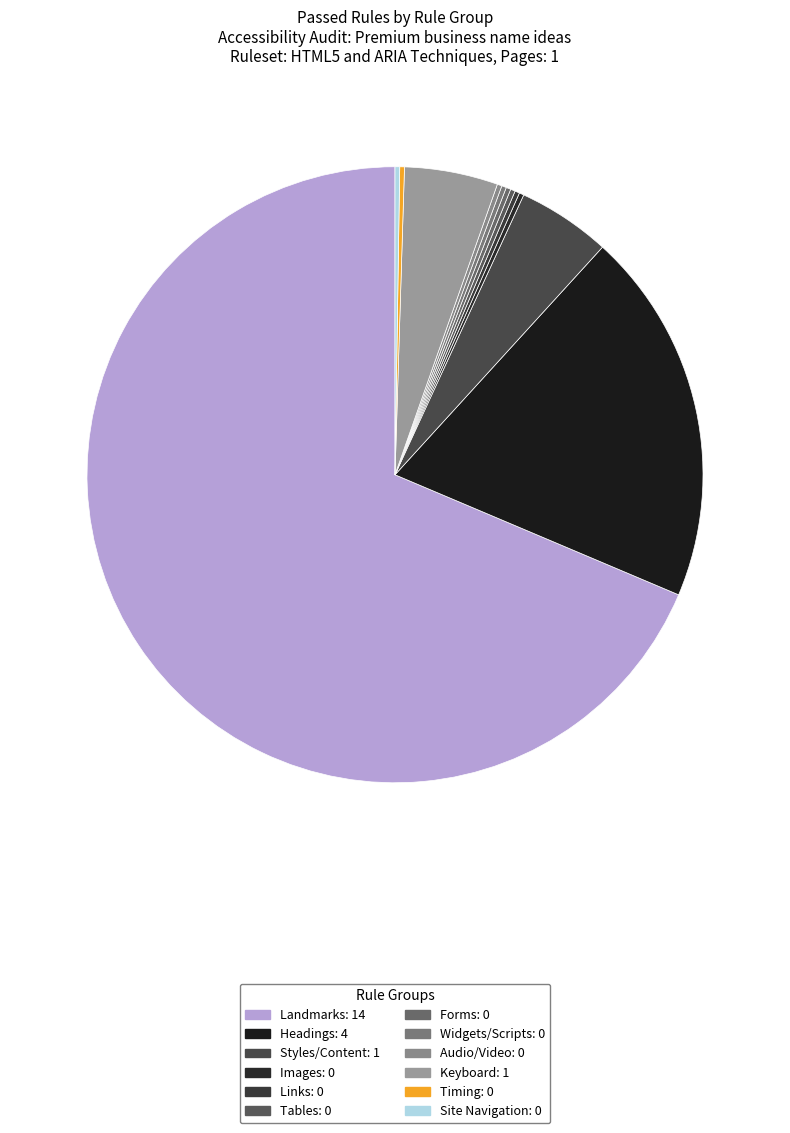

Is there a majority slice in this chart?

Yes